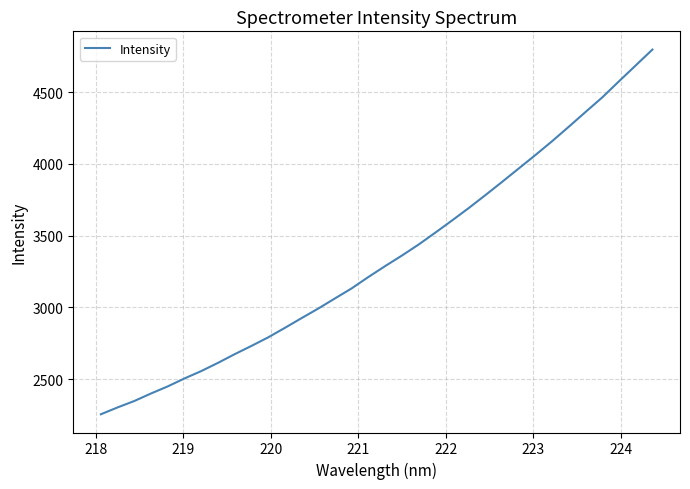

What is the difference between the maximum and minimum values?

2541.8